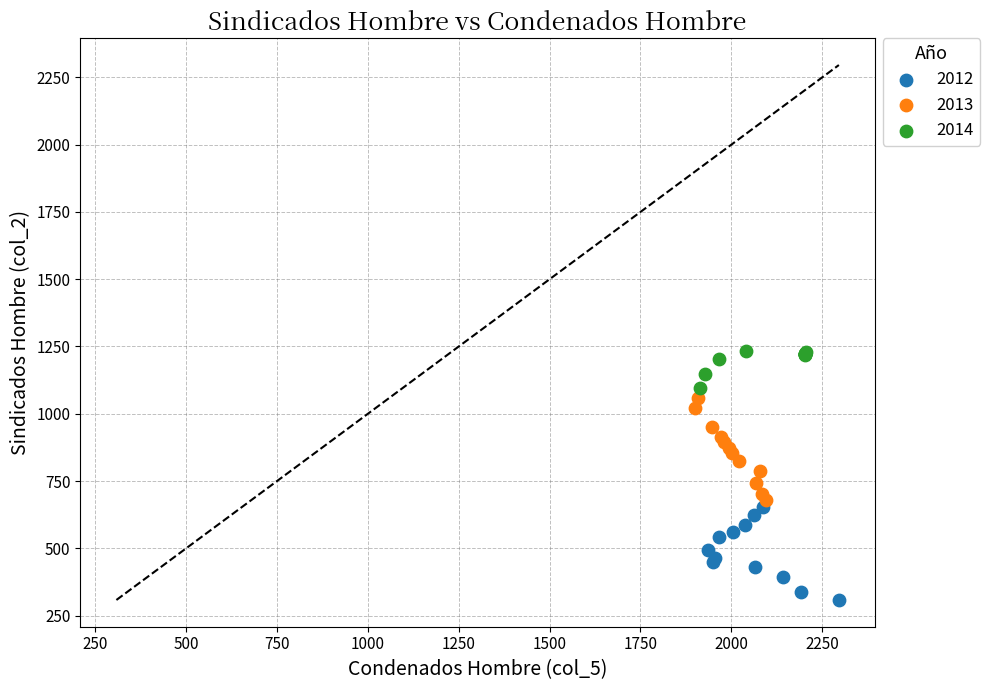

Which series has the largest Y range (max minus min)?

2013